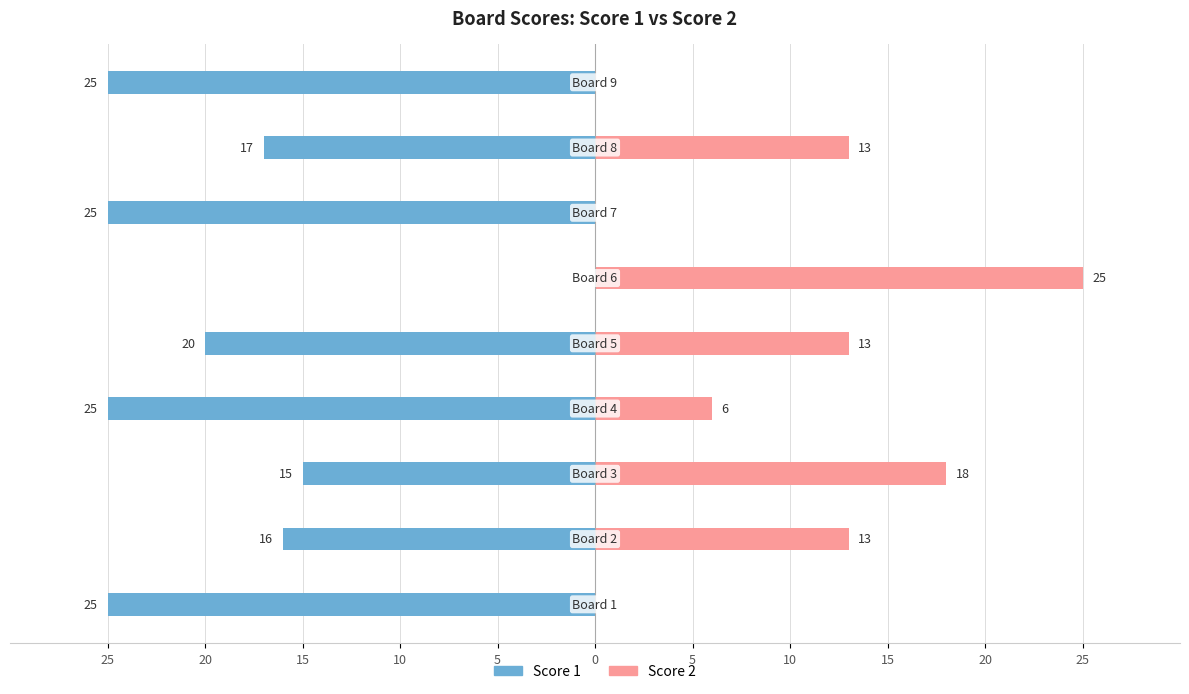

How many values in Score 1 are below zero?

8